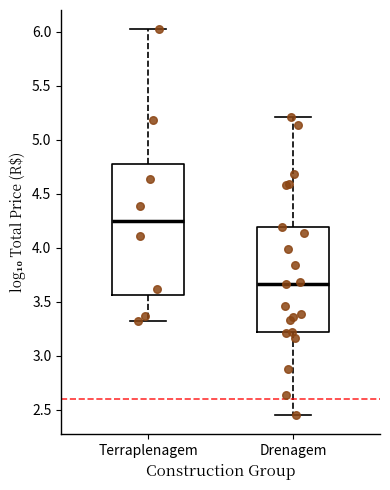

Where does the median line of the box for Terraplenagem sit on the y-axis? The values are not printed on the chart, so give them approximately, as read against the axis.

4.25